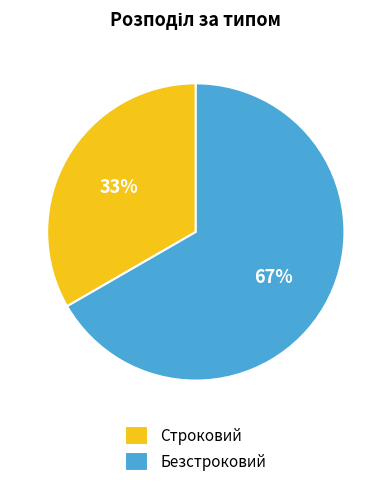

Does any single category account for the majority?

Yes